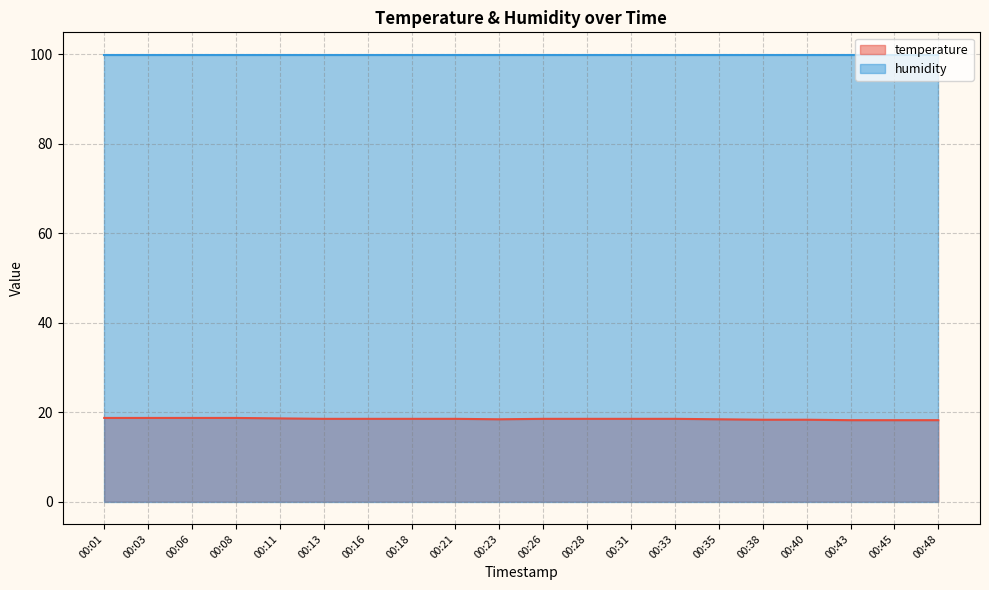

The humidity series shows 99.9 at 00:45. True or false?

True